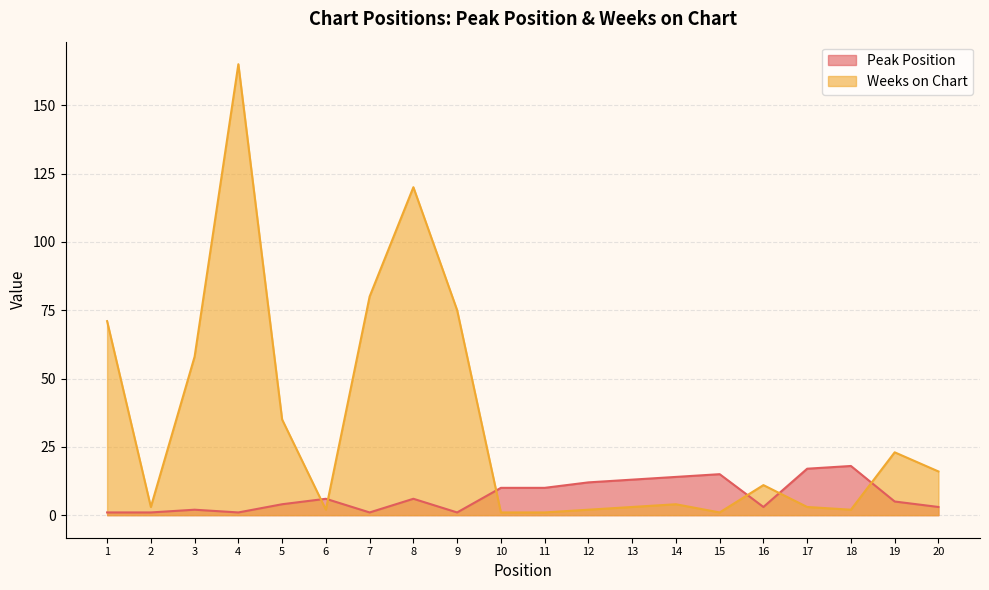

How many intersections are there between Peak Position and Weeks on Chart?

6